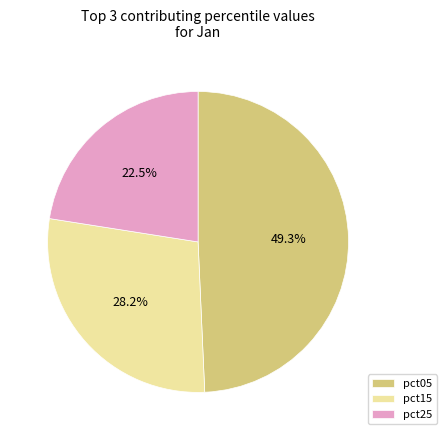

Rank the categories by value from lowest to highest.

pct25, pct15, pct05